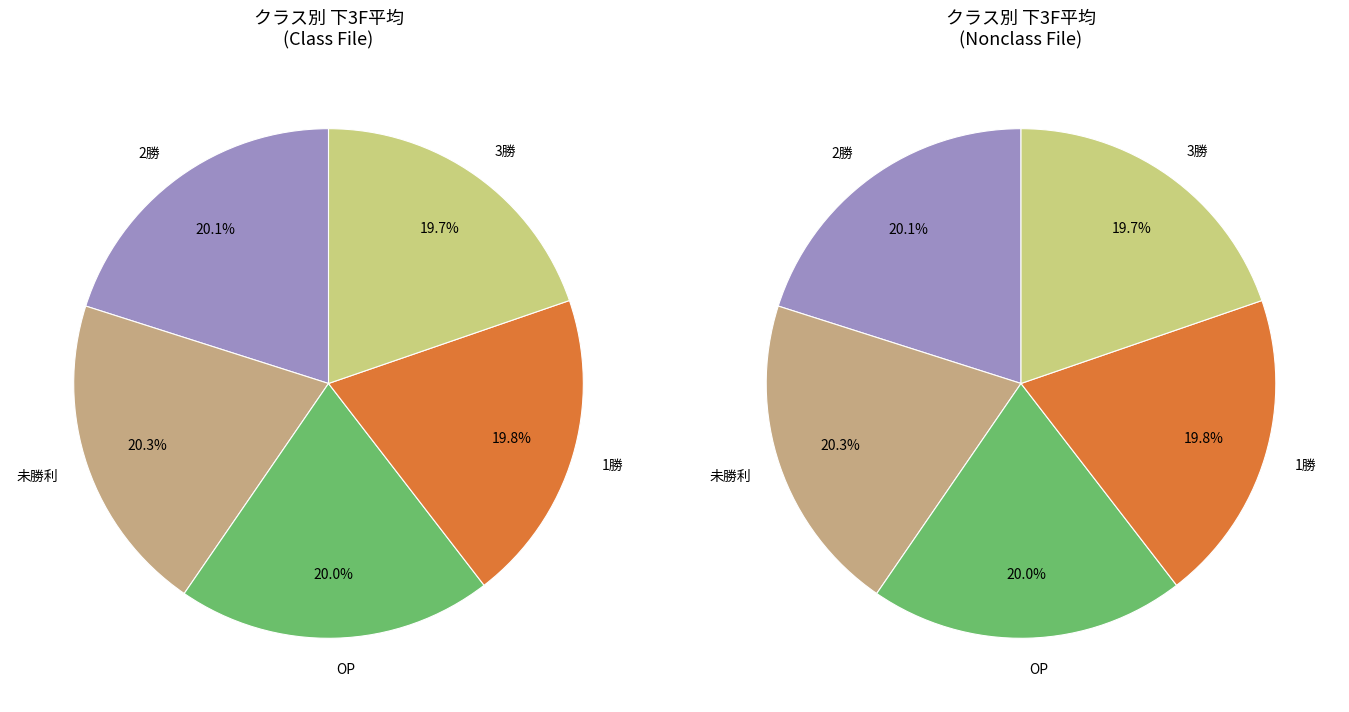

Is there a majority slice in this chart?

No